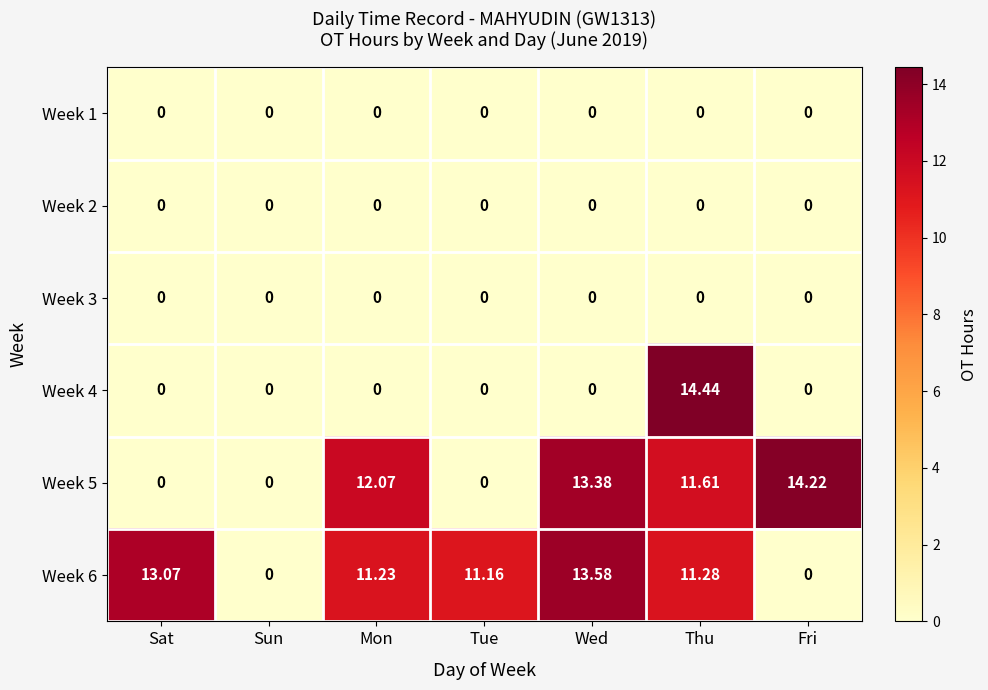

At which category is the sum across all series the highest?

Thu